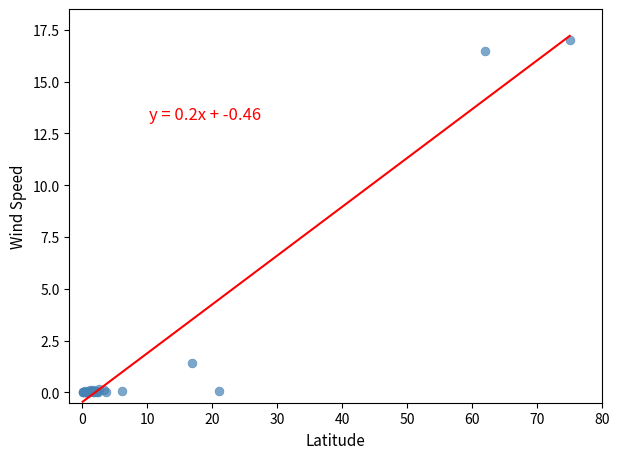

What Y value in the scatter plot is closest to 8?

1.4